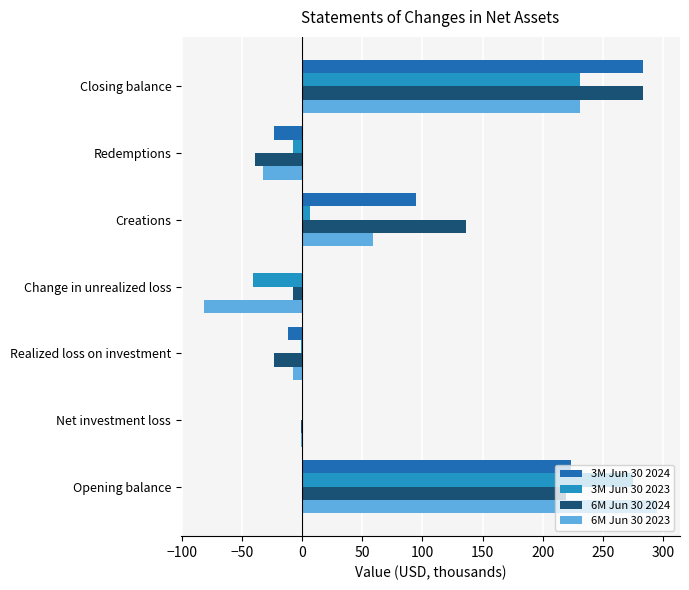

Is it true that 3M Jun 30 2024 equals -23.8 at Redemptions?

True